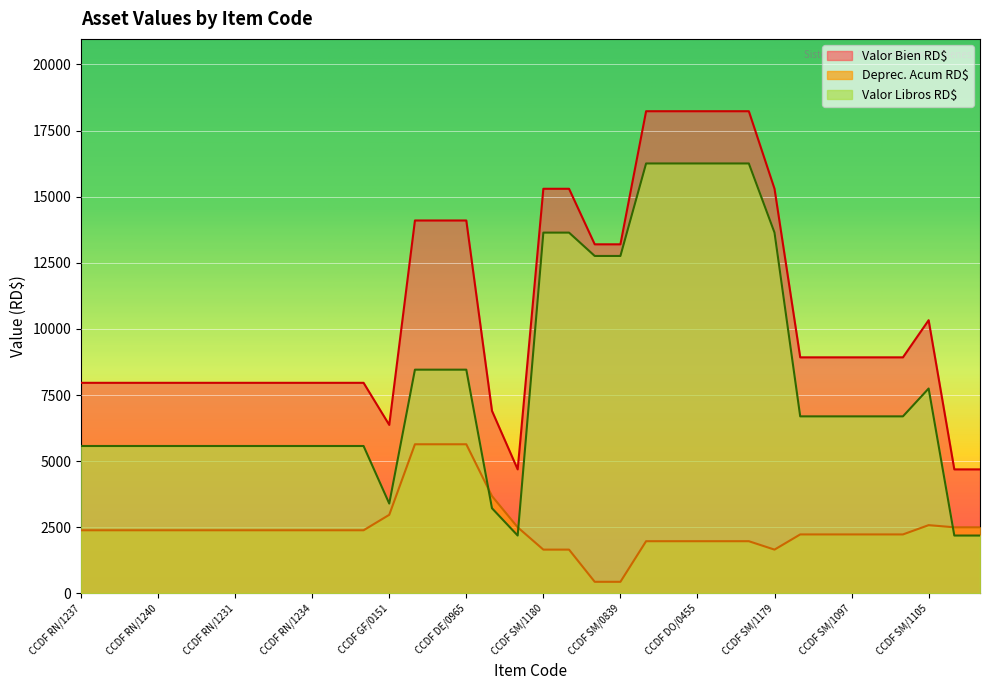

What are all the series names shown in the legend?

Valor Bien RD$, Deprec. Acum RD$, Valor Libros RD$